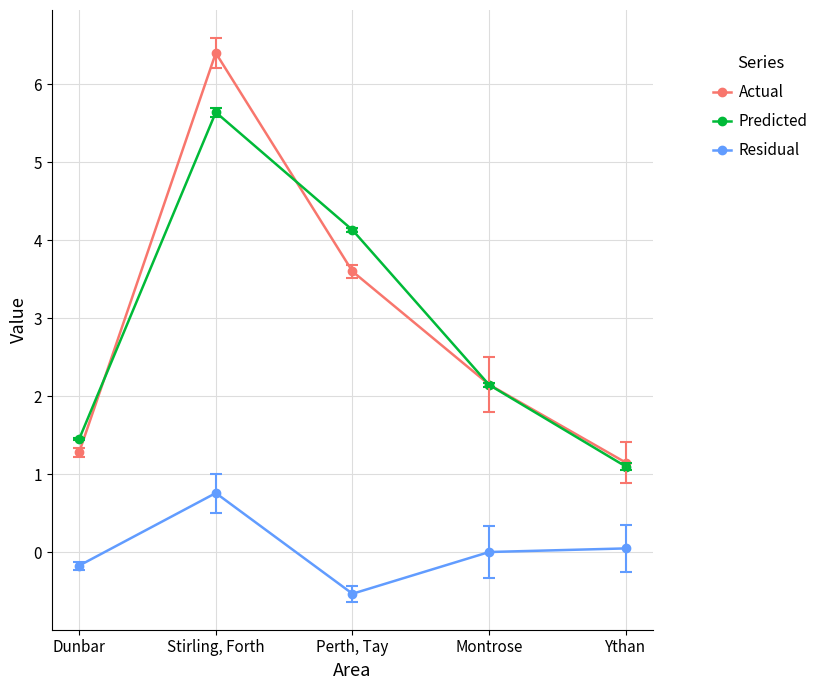

What position from the right is Stirling, Forth?

4